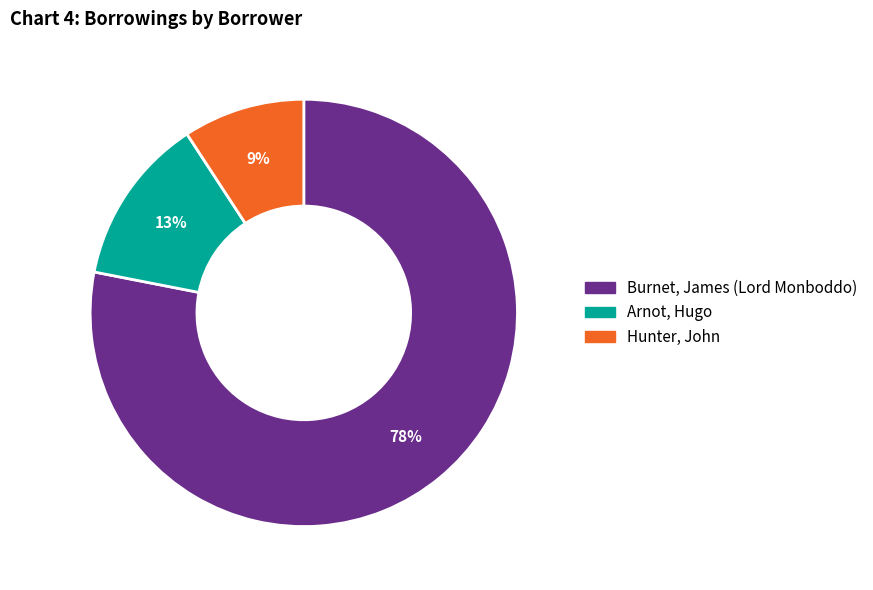

Do Burnet, James (Lord Monboddo) and Hunter, John together represent more than half of the pie?

Yes